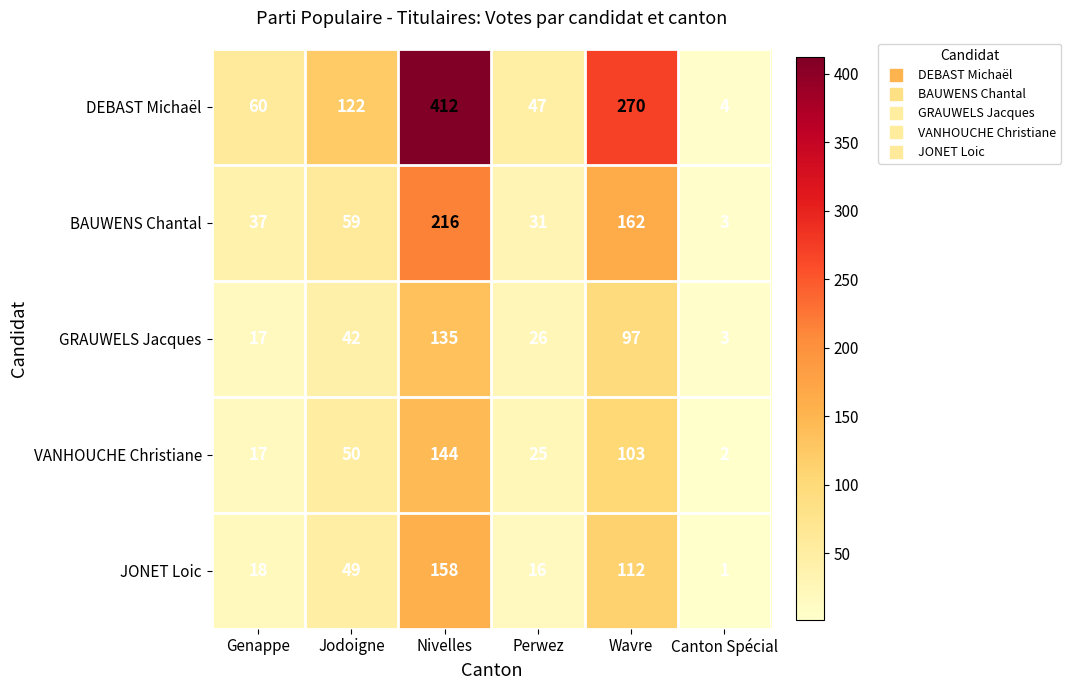

Reading left to right, transcribe all the data shown in this chart.

DEBAST Michaël: 60	122	412	47	270	4
BAUWENS Chantal: 37	59	216	31	162	3
GRAUWELS Jacques: 17	42	135	26	97	3
VANHOUCHE Christiane: 17	50	144	25	103	2
JONET Loic: 18	49	158	16	112	1